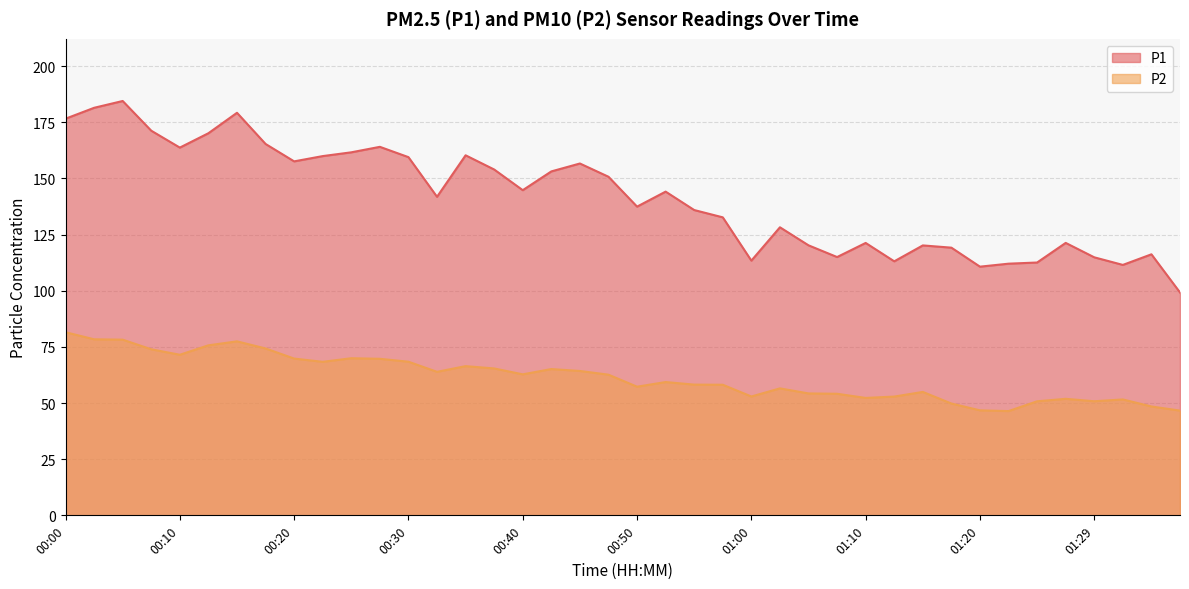

Which series has the widest spread of values?

P1